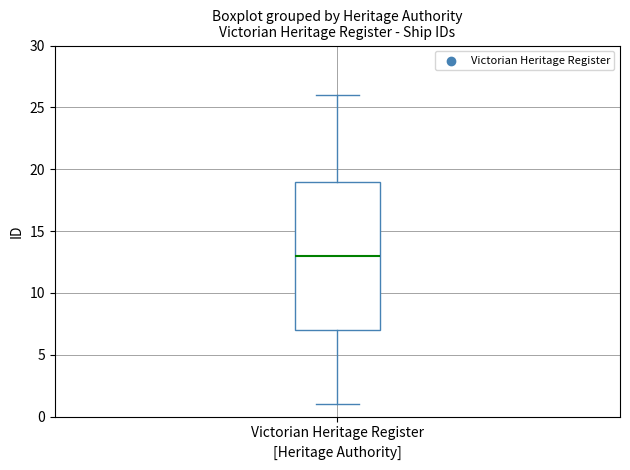

Transcribe this box plot: give where the median line is, the range the box spans, and where the two whiskers end, as read against the y-axis. The values are not printed on the chart, so give them approximately, as read against the axis.

median 13, box 7 to 19, whiskers 1 to 26